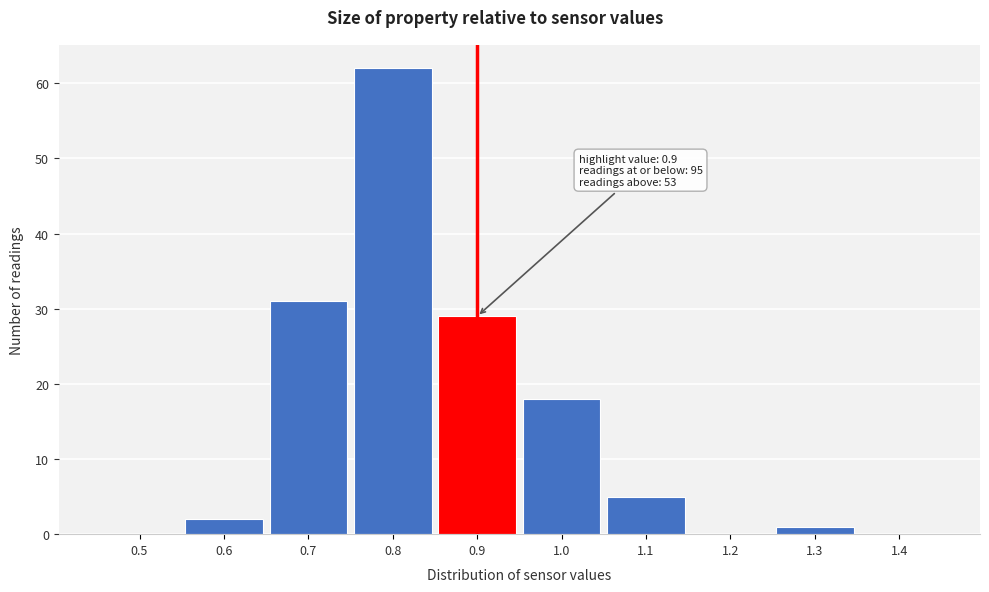

Which range on the x-axis has the tallest bar?

0.75 to 0.85